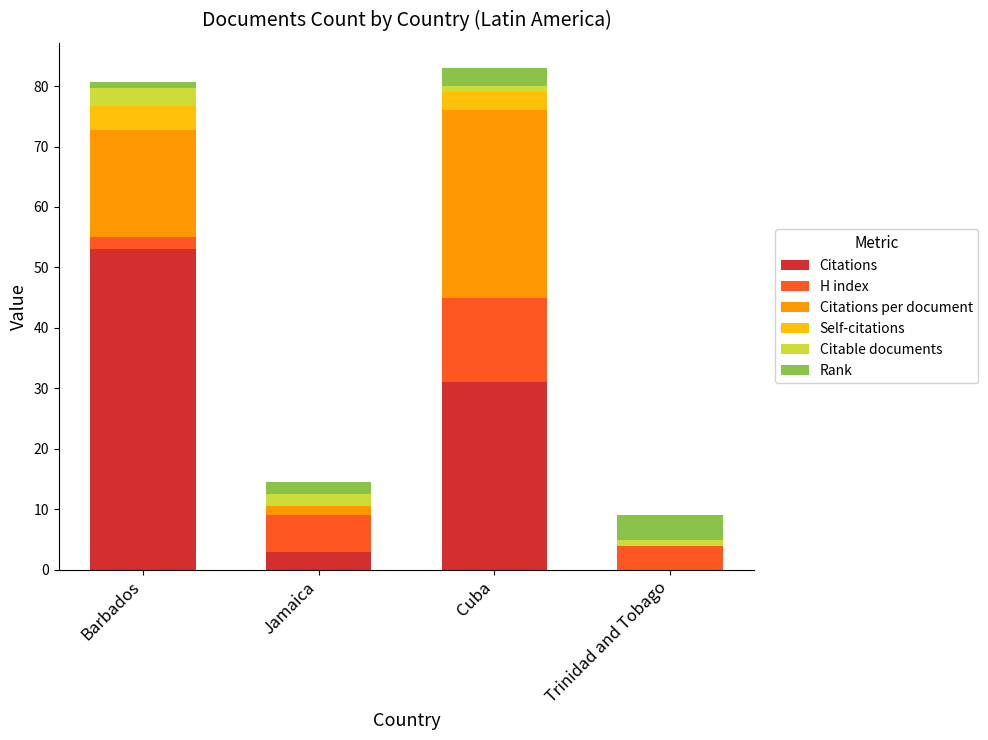

What is the highest value of the Citations series?

53.0